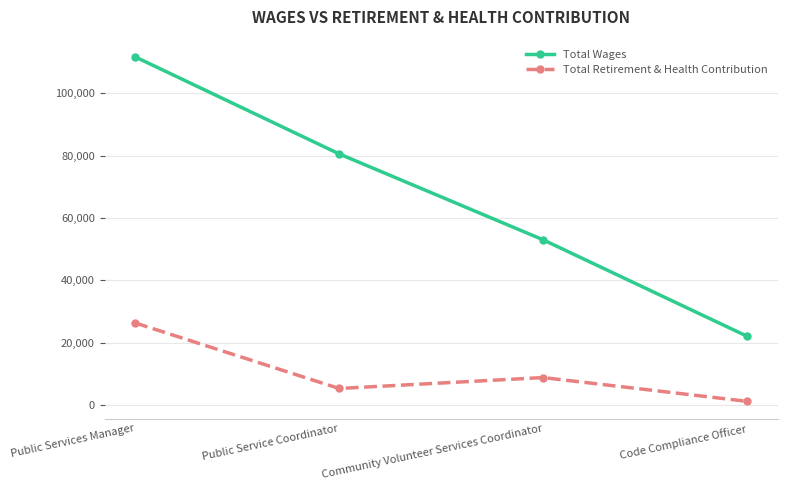

Reading left to right, transcribe all the data shown in this chart.

Total Wages: Public Services Manager=111673	Public Service Coordinator=80571	Community Volunteer Services Coordinator=53029	Code Compliance Officer=22112
Total Retirement & Health Contribution: Public Services Manager=26373	Public Service Coordinator=5353	Community Volunteer Services Coordinator=8859	Code Compliance Officer=1236